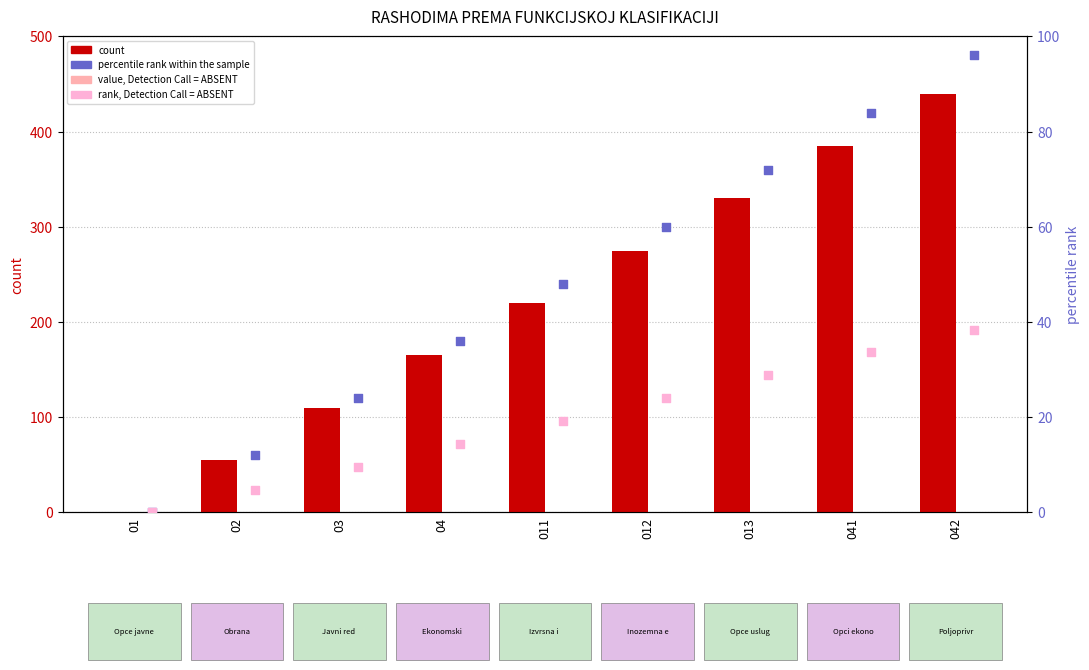

What is the total value across all series at 041?

618.1